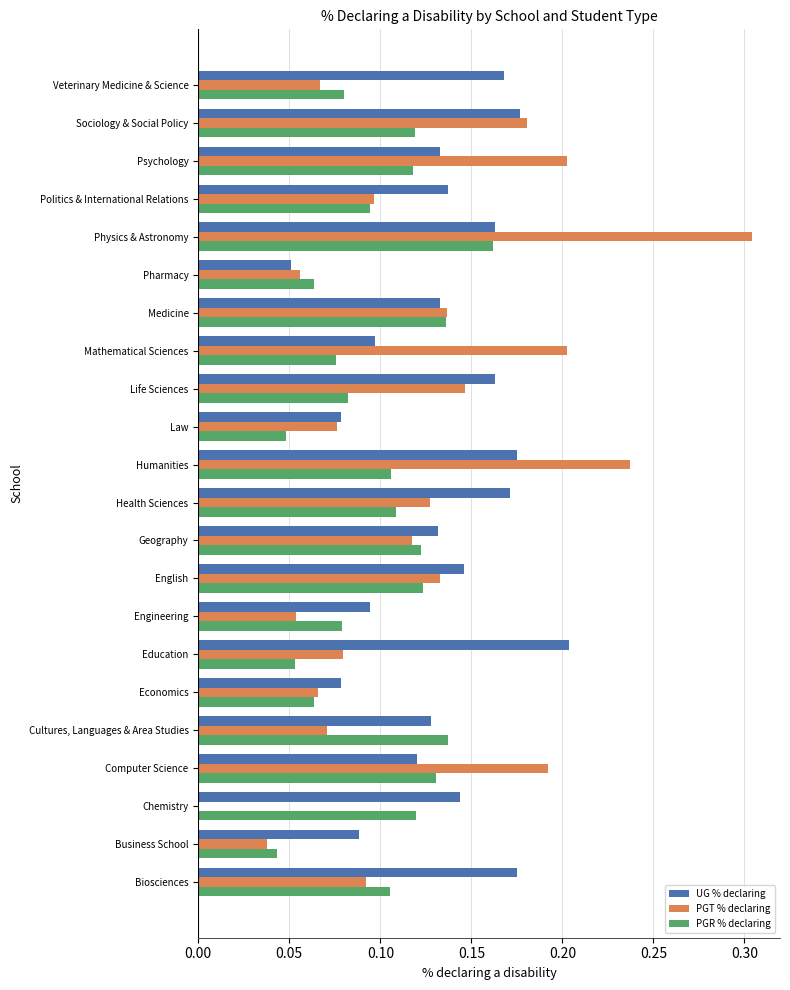

True or false: PGT % declaring has a value of 0.1 at Veterinary Medicine & Science.

True